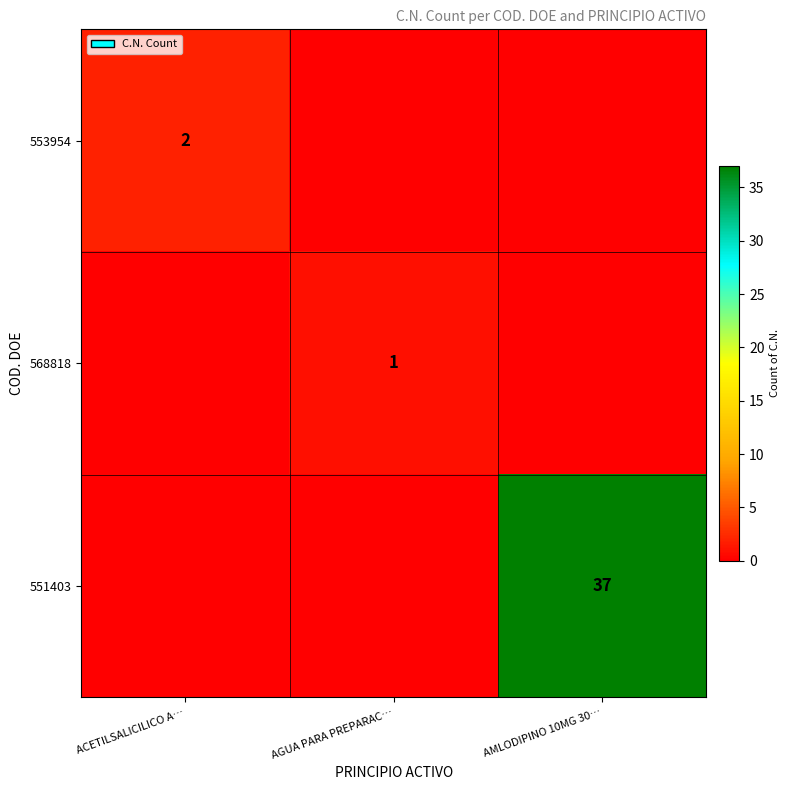

The 568818 series shows 1 at AGUA PARA PREPARAC…. True or false?

True